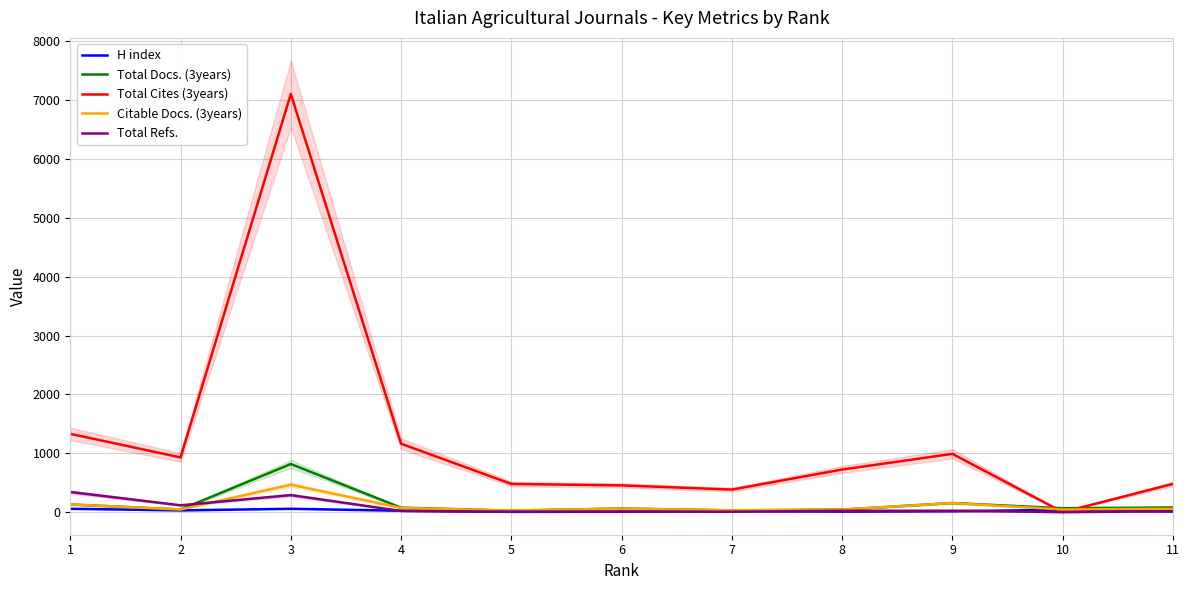

Is it true that Total Refs. equals 495 at 3?

False